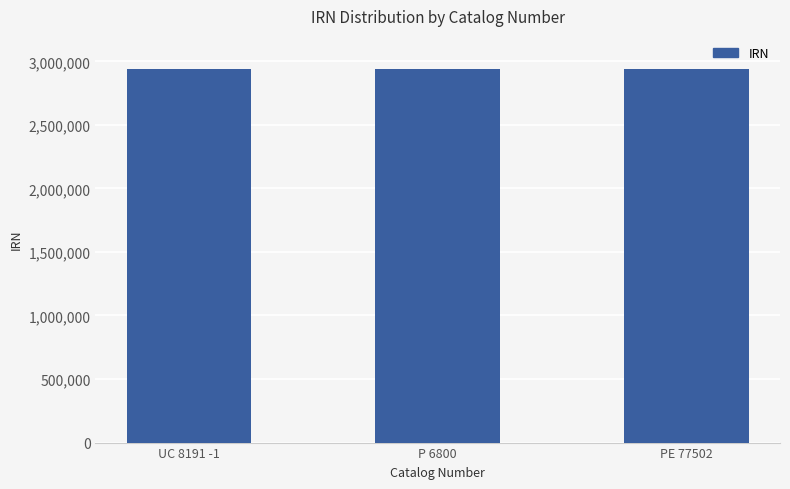

How many bars are there in total?

3